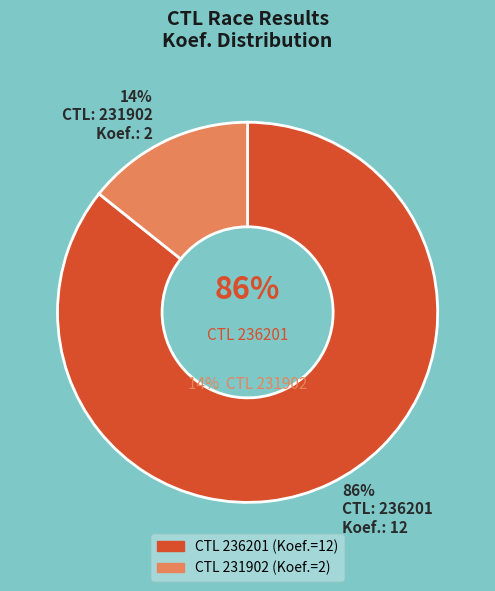

To the nearest percent, what percentage of the pie is 236201?

86%